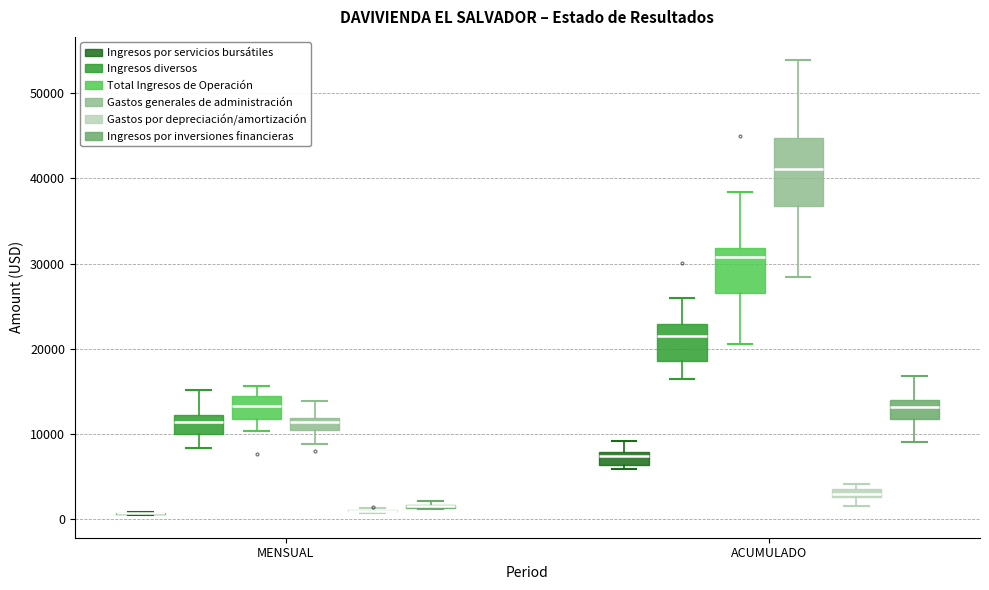

Which box is the tallest, from its lower edge to its upper edge?

ACUMULADO (Gastos generales de administración)